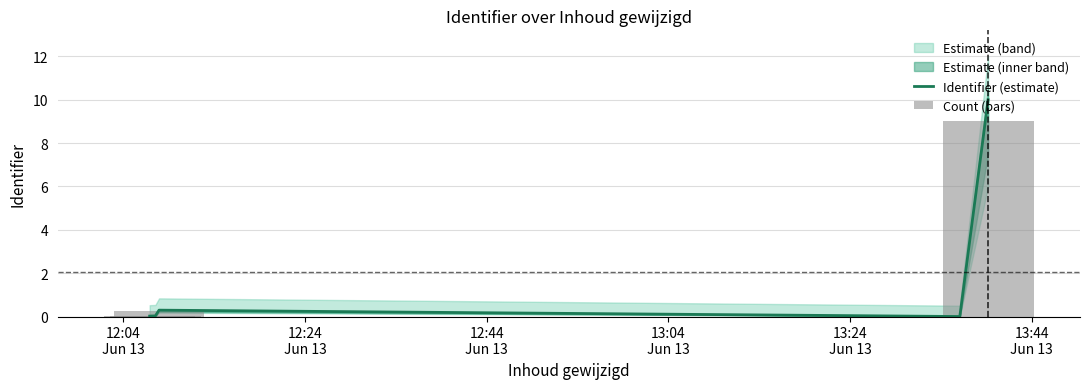

What is the label of the 3rd bar from the right?

12:44
Jun 13